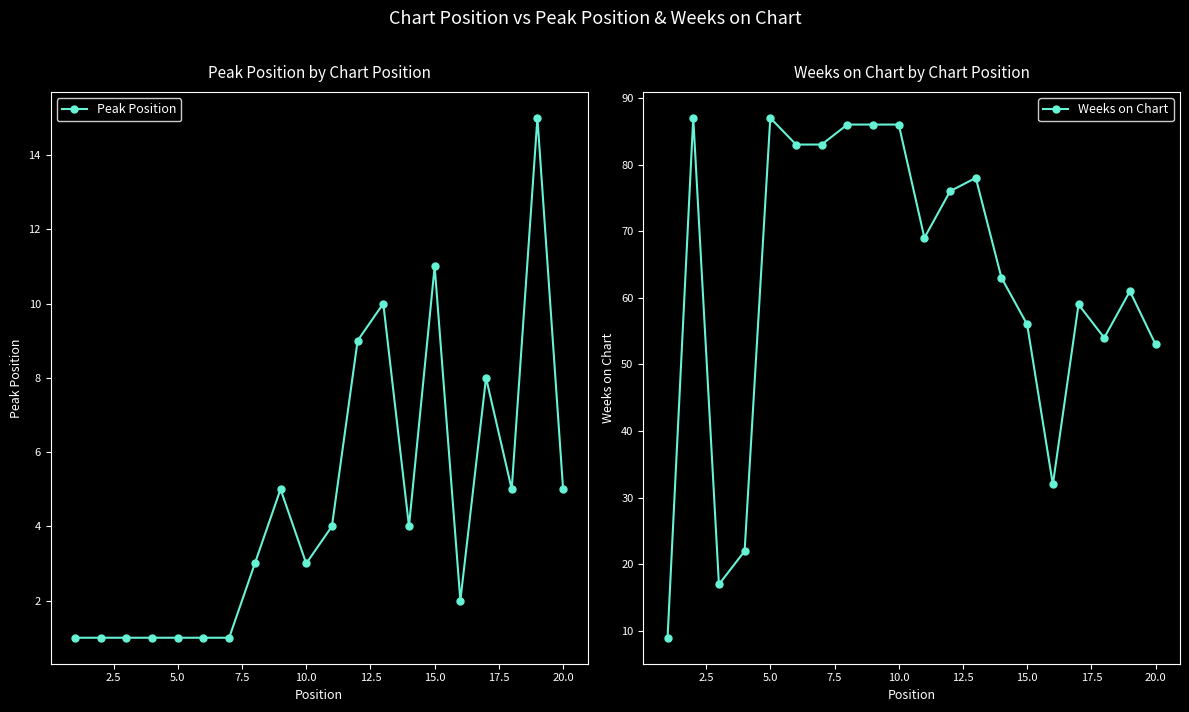

What is the highest value of the Peak Position series?

15